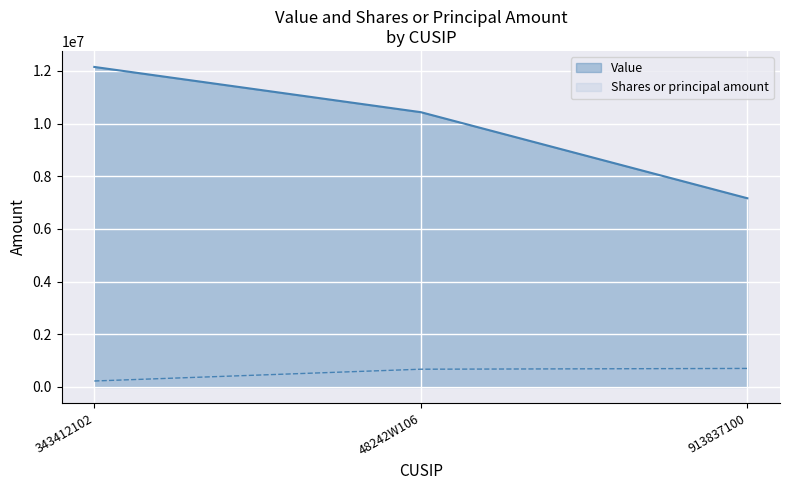

Which has a higher value, 343412102 or 48242W106?

343412102